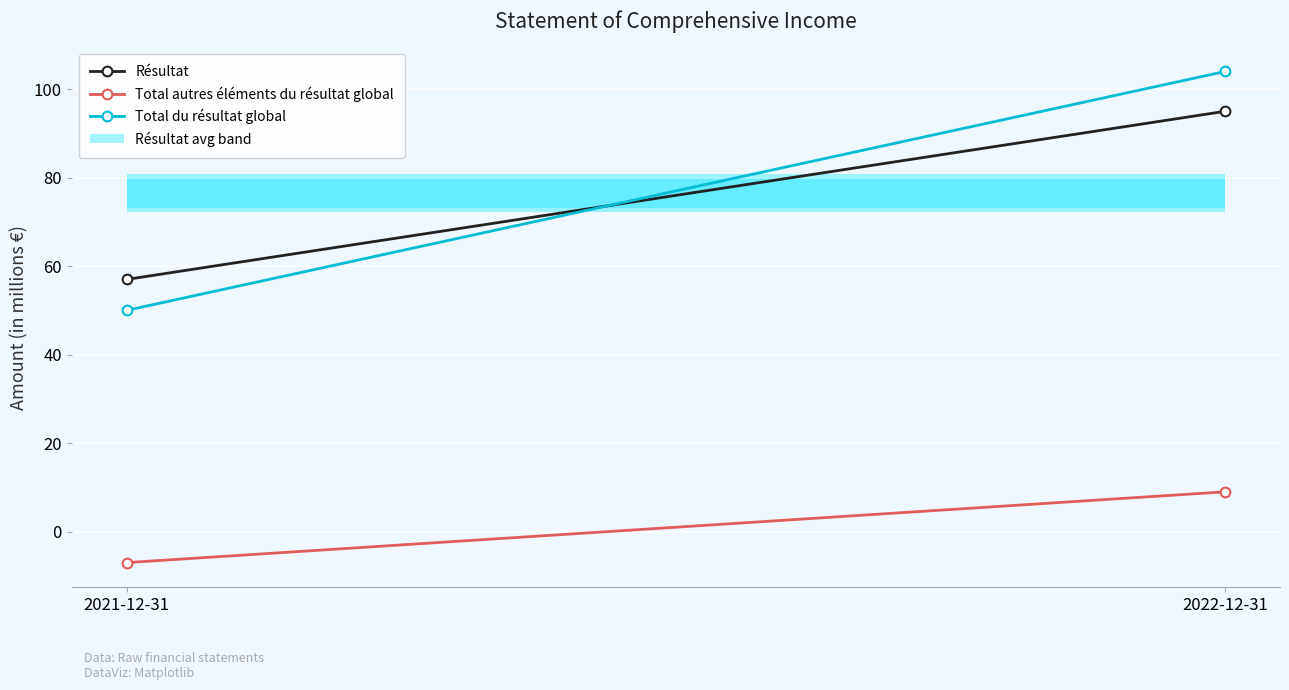

What are all the series names shown in the legend?

Résultat, Total autres éléments du résultat global, Total du résultat global